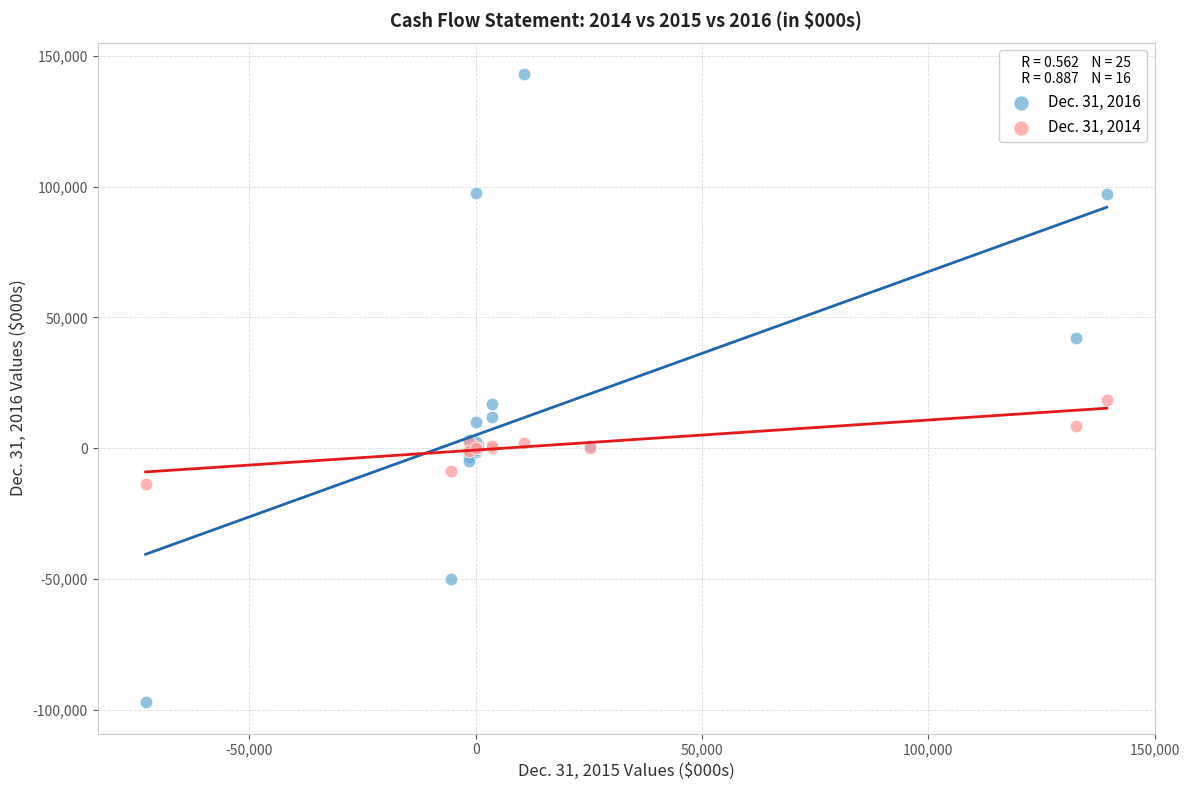

What is the X range (max minus min) for the scatter plot?

212291